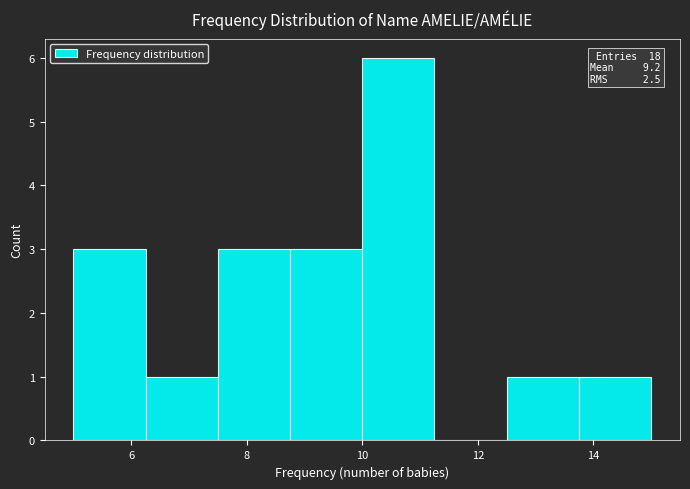

Over which range of the x-axis is the bar tallest?

10.00 to 11.25